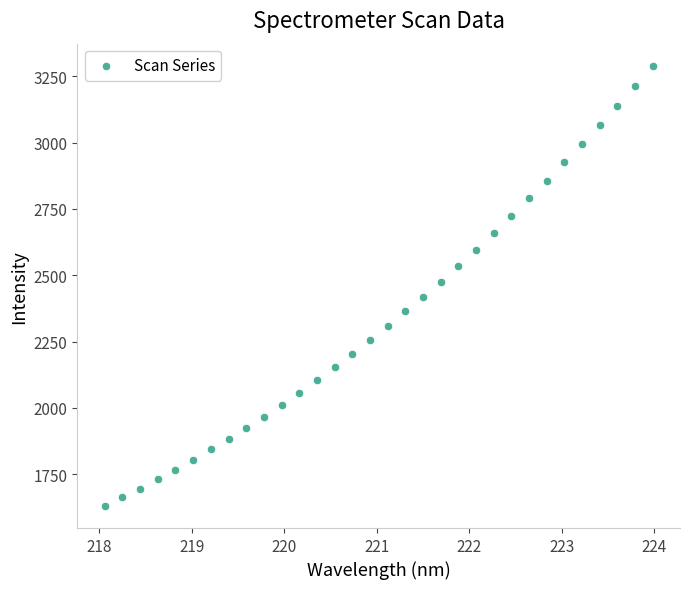

What is the range of X values (max minus min)?

5.9